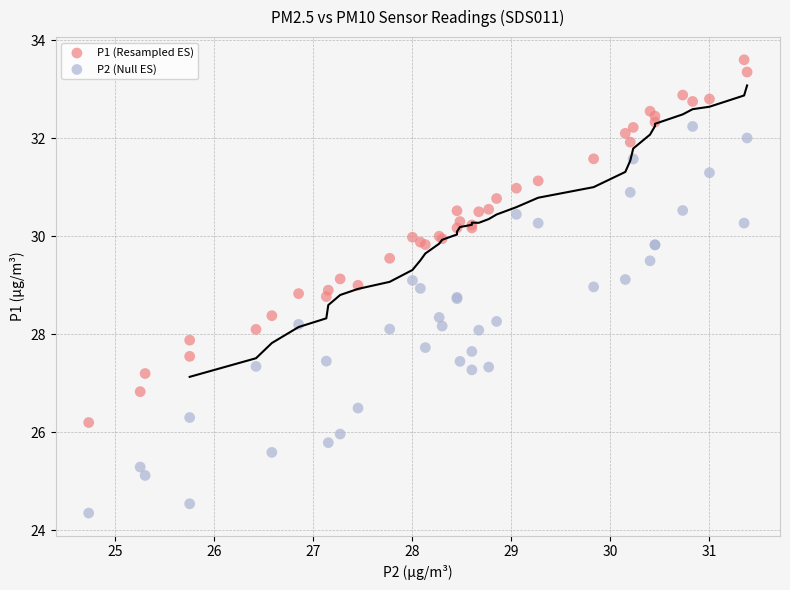

Which series contains the lowest Y value?

P2 (Null ES)